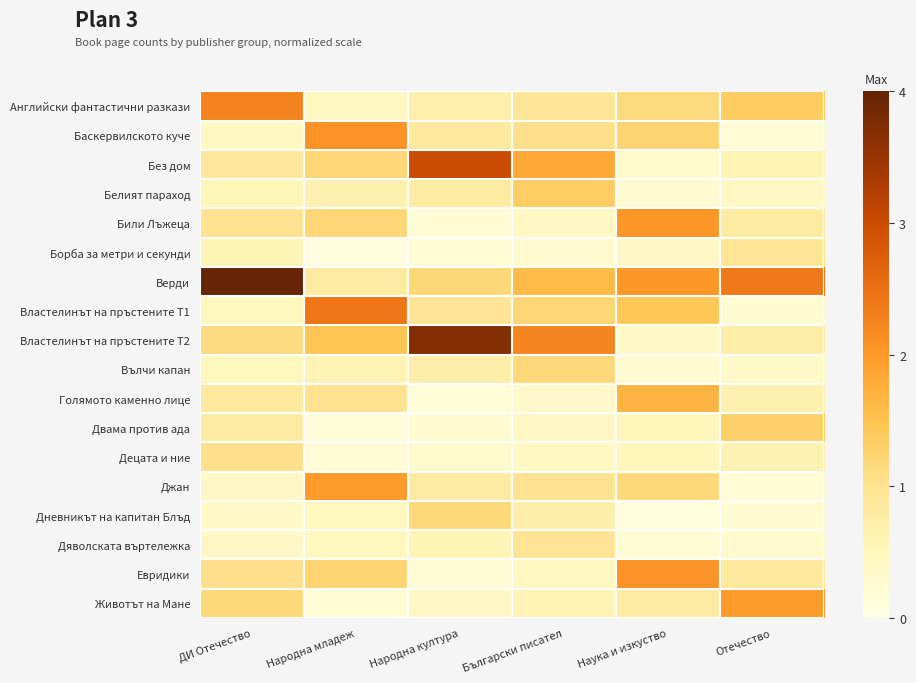

Which series changed the most between ДИ Отечество and Български писател?

Верди